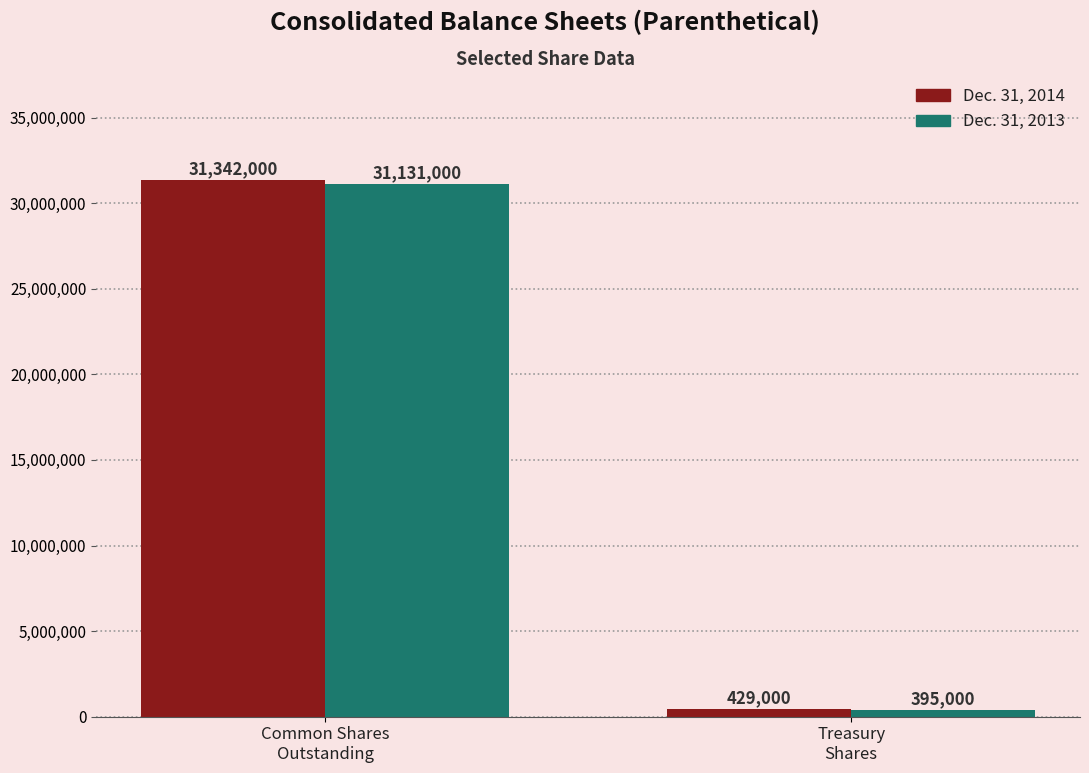

Which series changed the most between Common Shares
Outstanding and Treasury
Shares?

Dec. 31, 2014